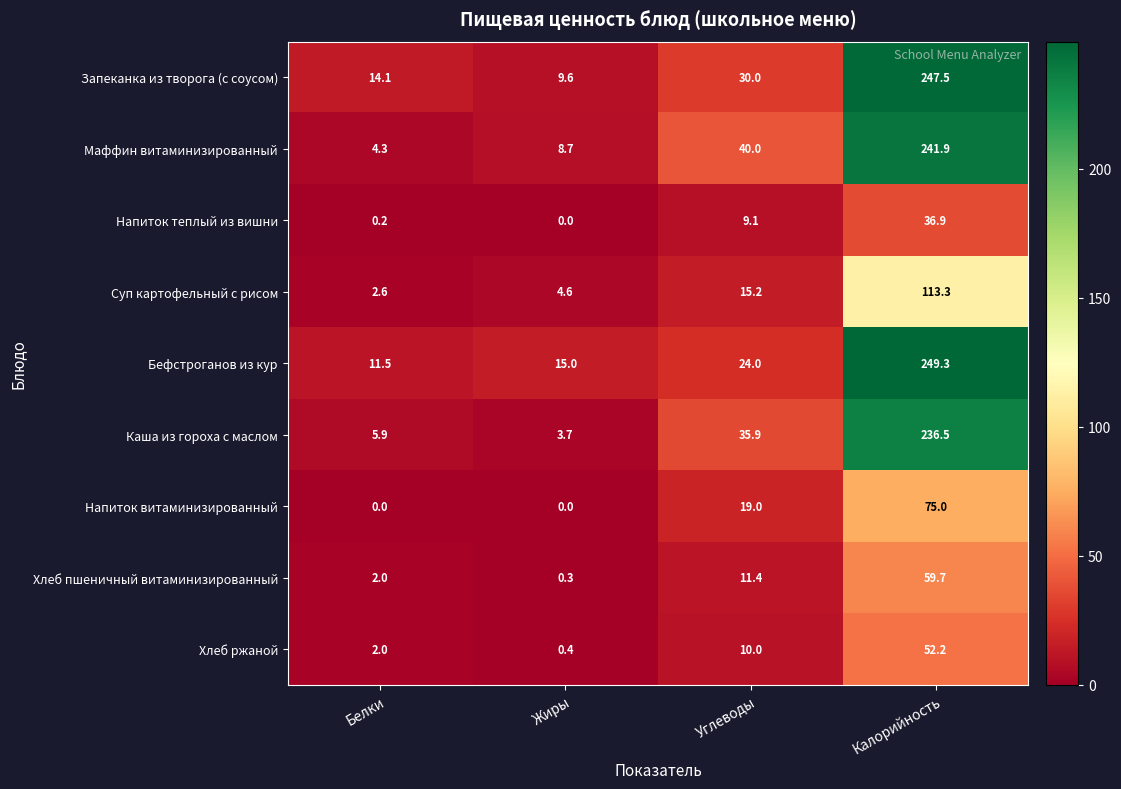

What is the total value across all series at Белки?

42.6